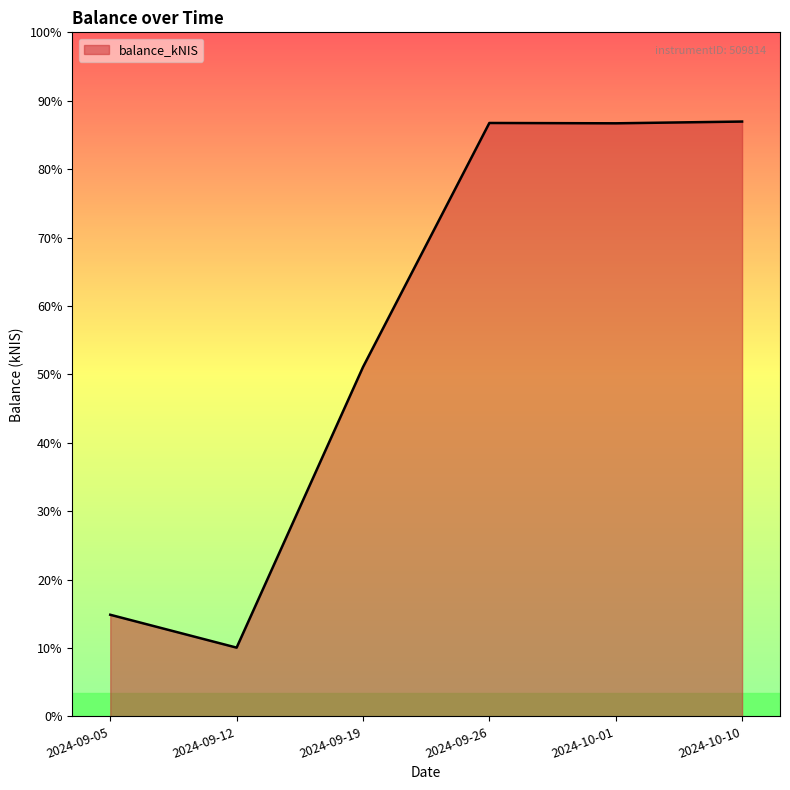

Does the chart display data point markers on the line(s)?

No